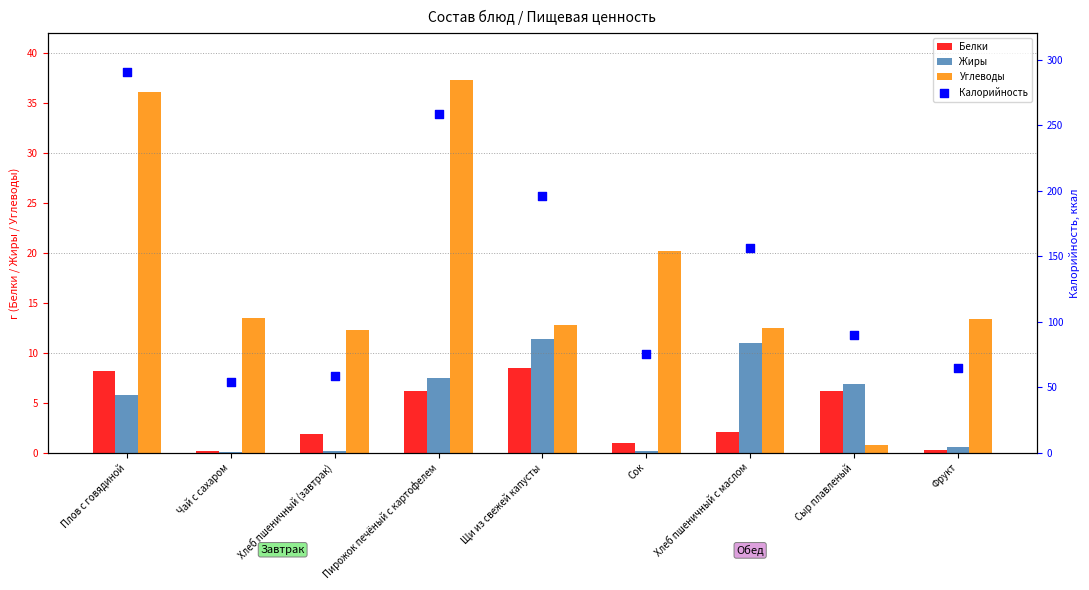

Which series contains the lowest Y value?

Жиры